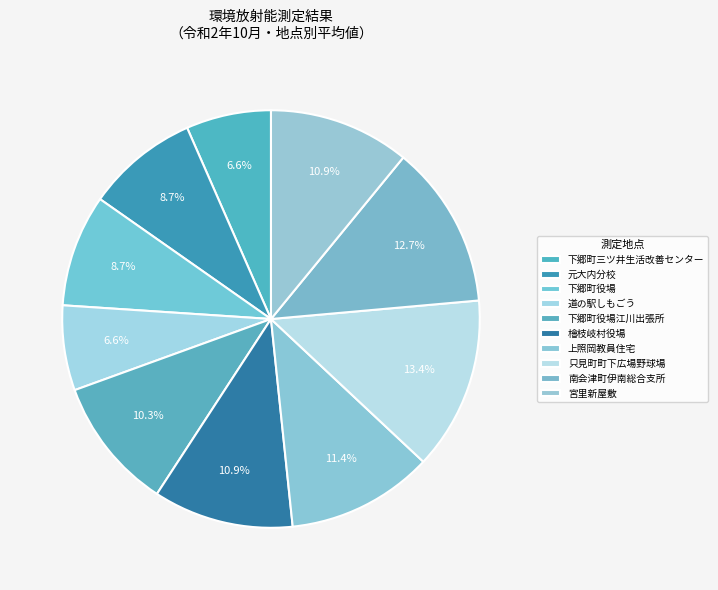

What is the smallest slice in the pie chart?

下郷町三ツ井生活改善センター